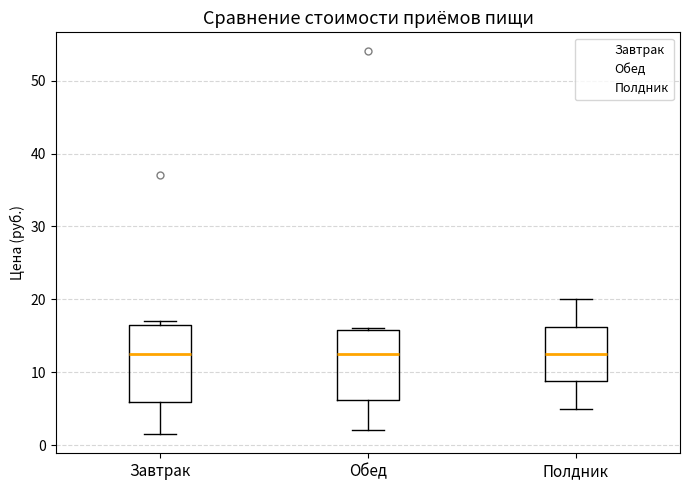

Reading left to right, read every box against the y-axis: the position of its median line, the range the box covers, and the ends of its whiskers. The values are not printed on the chart, so give them approximately, as read against the axis.

Завтрак: median 13, box 6 to 17, whiskers 2 to 17 (just above the box's upper edge)
Обед: median 13, box 6 to 16, whiskers 2 to 16
Полдник: median 13, box 9 to 16, whiskers 5 to 20